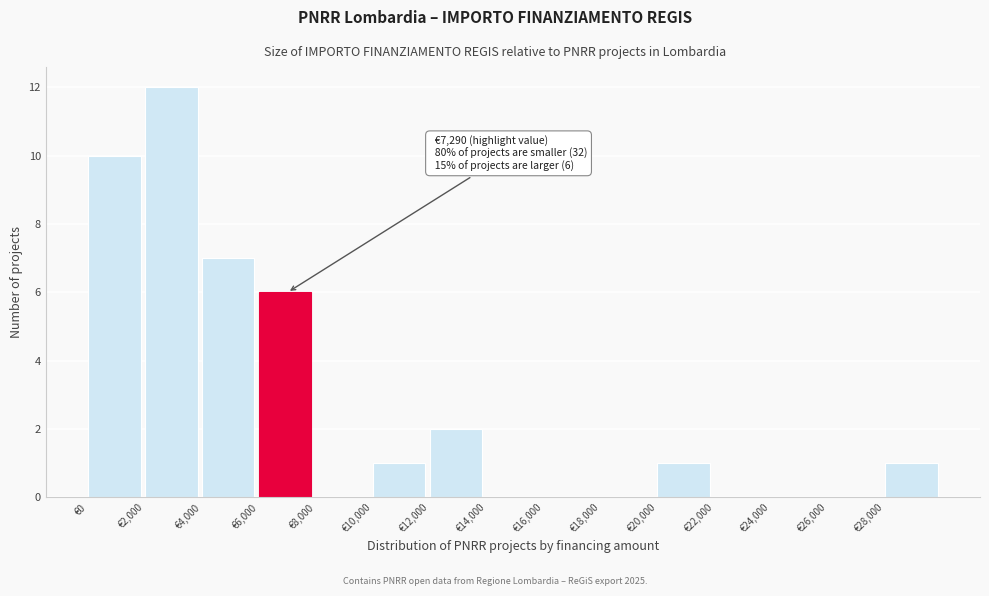

Which range on the x-axis has the tallest bar?

2000 to 4000